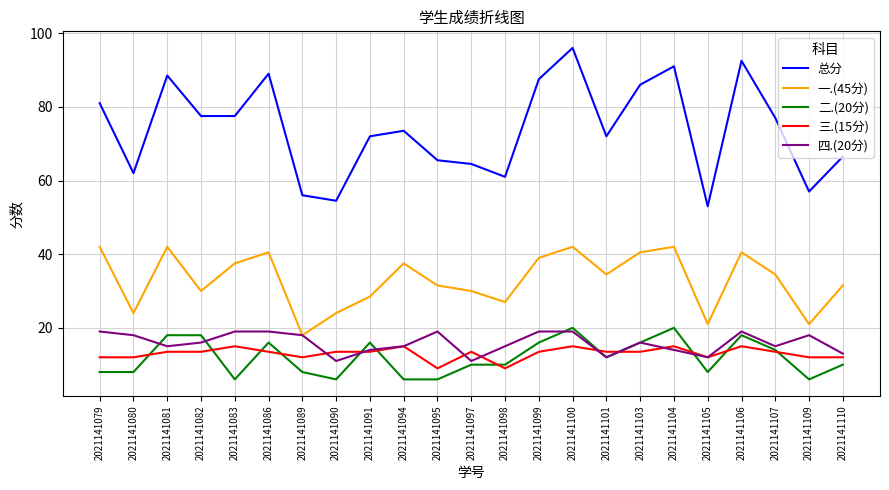

Reading left to right, transcribe all the data shown in this chart.

总分: 81.0	62.0	88.5	77.5	77.5	89.0	56.0	54.5	72.0	73.5	65.5	64.5	61.0	87.5	96.0	72.0	86.0	91.0	53.0	92.5	77.0	57.0	66.5
一.(45分): 42.0	24.0	42.0	30.0	37.5	40.5	18.0	24.0	28.5	37.5	31.5	30.0	27.0	39.0	42.0	34.5	40.5	42.0	21.0	40.5	34.5	21.0	31.5
二.(20分): 8.0	8.0	18.0	18.0	6.0	16.0	8.0	6.0	16.0	6.0	6.0	10.0	10.0	16.0	20.0	12.0	16.0	20.0	8.0	18.0	14.0	6.0	10.0
三.(15分): 12.0	12.0	13.5	13.5	15.0	13.5	12.0	13.5	13.5	15.0	9.0	13.5	9.0	13.5	15.0	13.5	13.5	15.0	12.0	15.0	13.5	12.0	12.0
四.(20分): 19.0	18.0	15.0	16.0	19.0	19.0	18.0	11.0	14.0	15.0	19.0	11.0	15.0	19.0	19.0	12.0	16.0	14.0	12.0	19.0	15.0	18.0	13.0